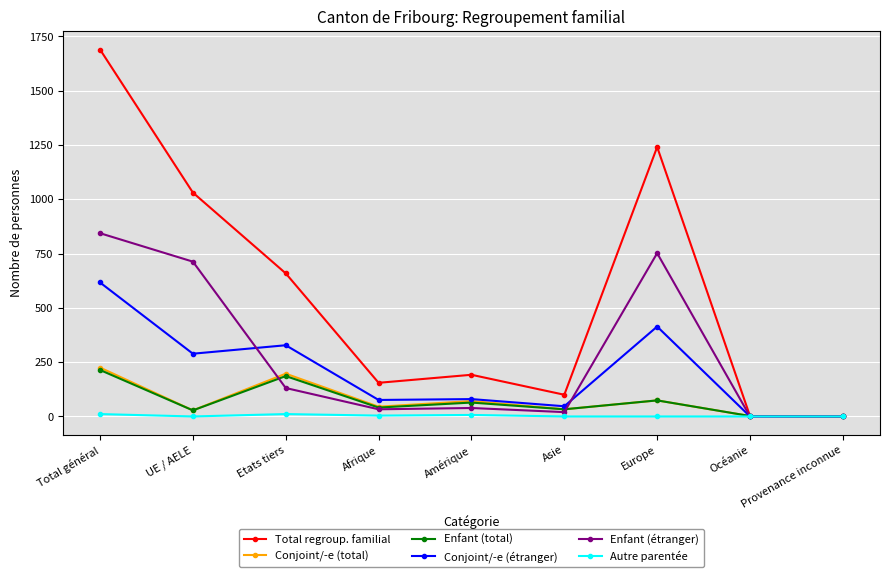

Where is Conjoint/-e (étranger) nearest to the value 308?

UE / AELE